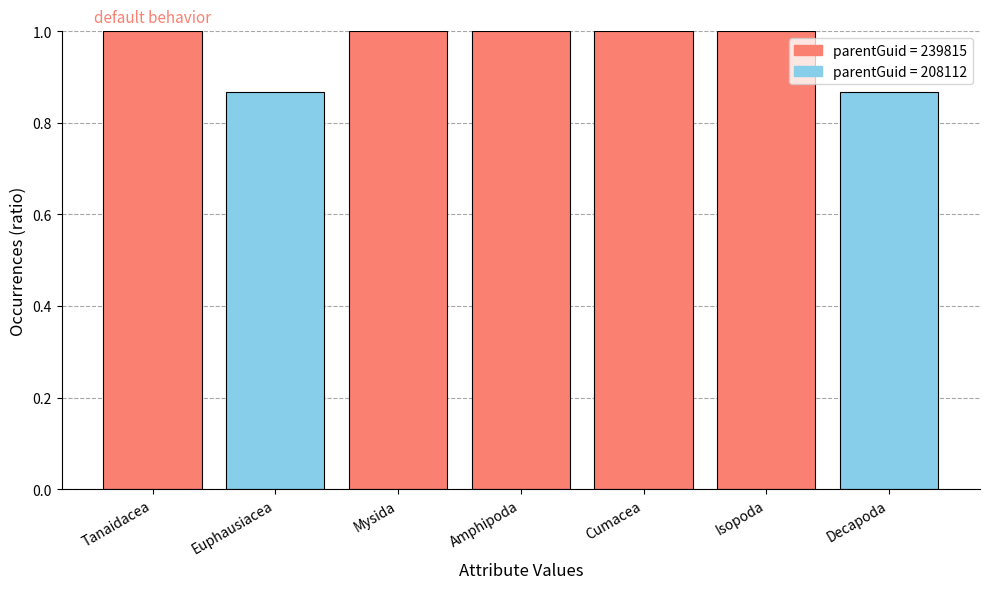

What is the sum of all values?

6.7